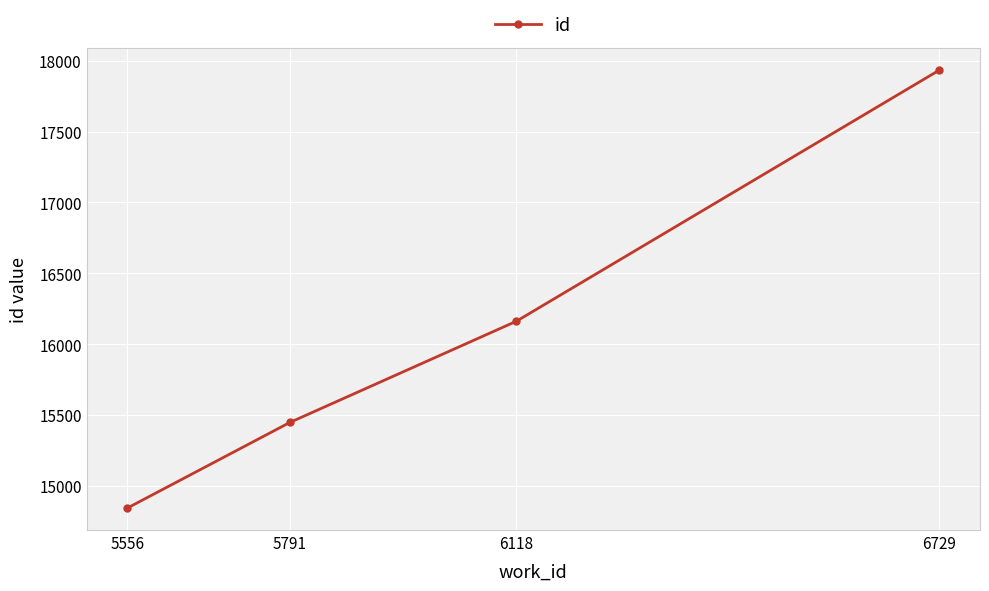

True or false: the data shows 4736 at 6729.

False